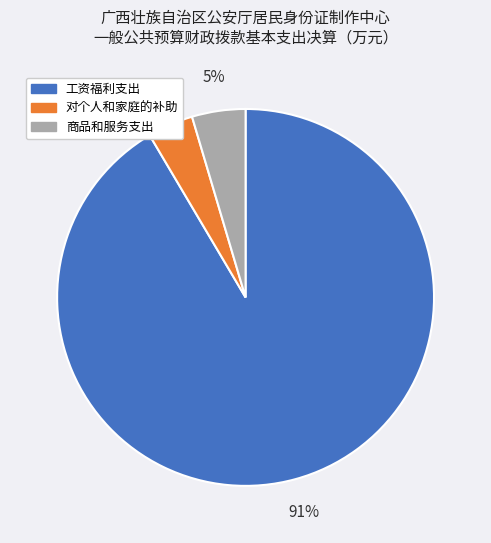

To the nearest percent, what is the average slice percentage?

33%